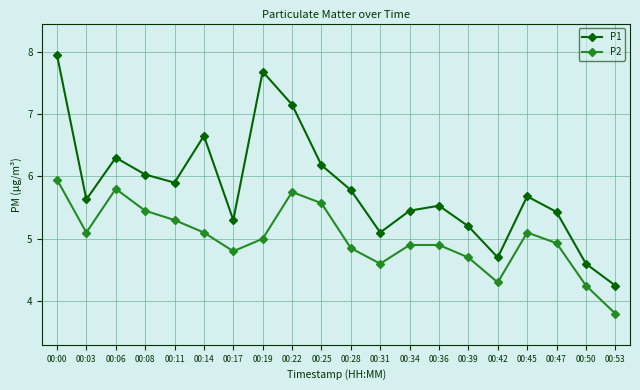

True or false: P2 has a value of 8.9 at 00:45.

False